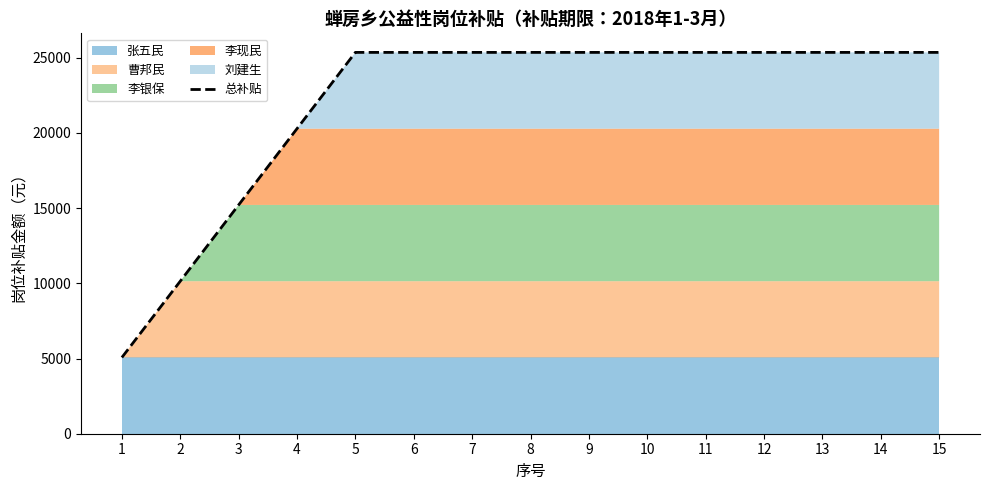

Does the chart have visible grid lines?

No